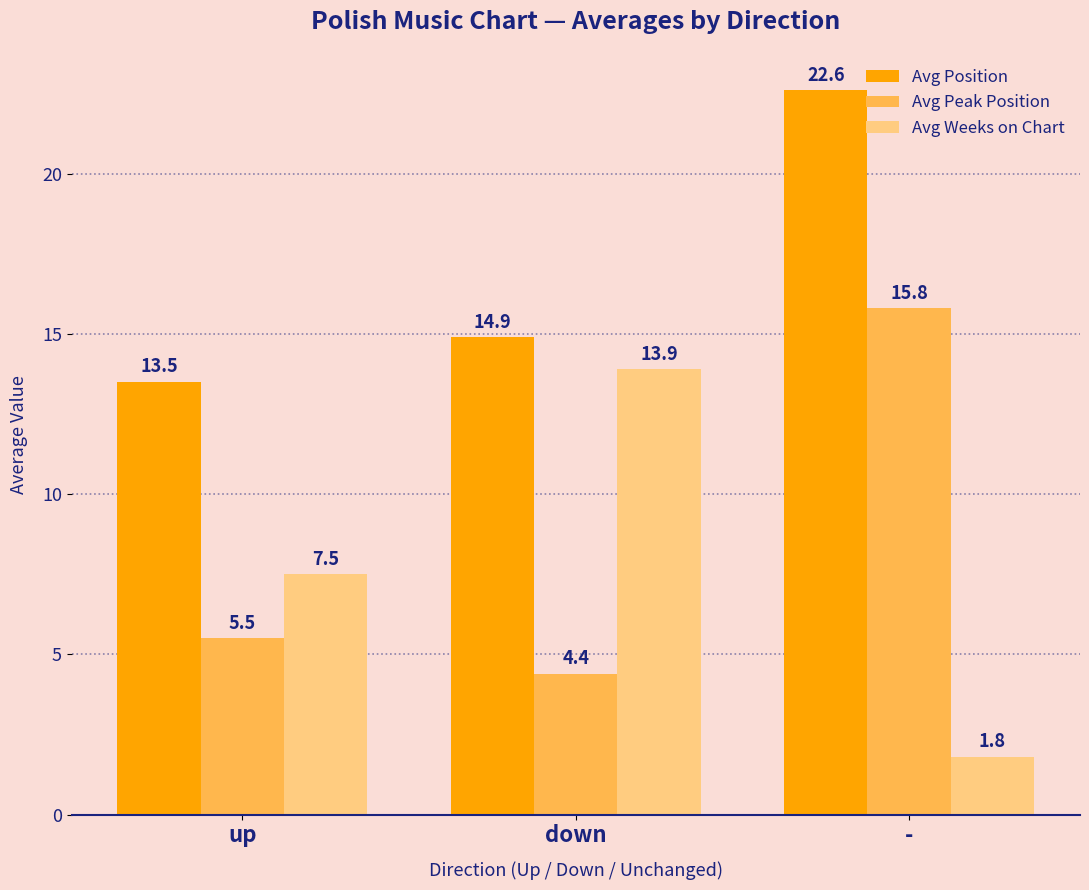

List the series in order of their peak value, highest first.

Avg Position, Avg Peak Position, Avg Weeks on Chart